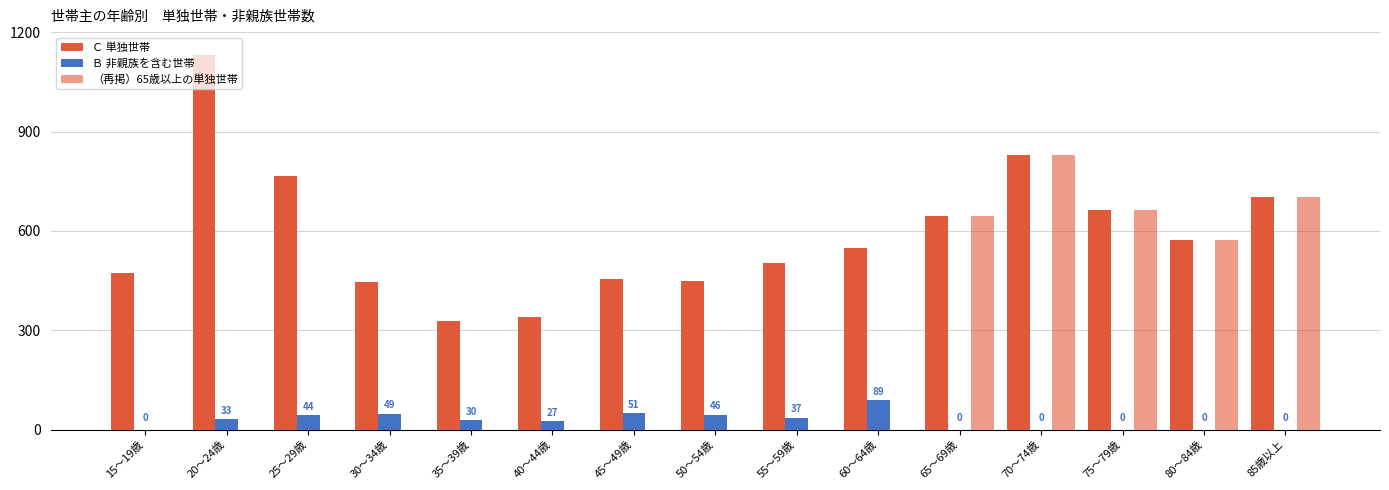

Are the bars horizontal?

No